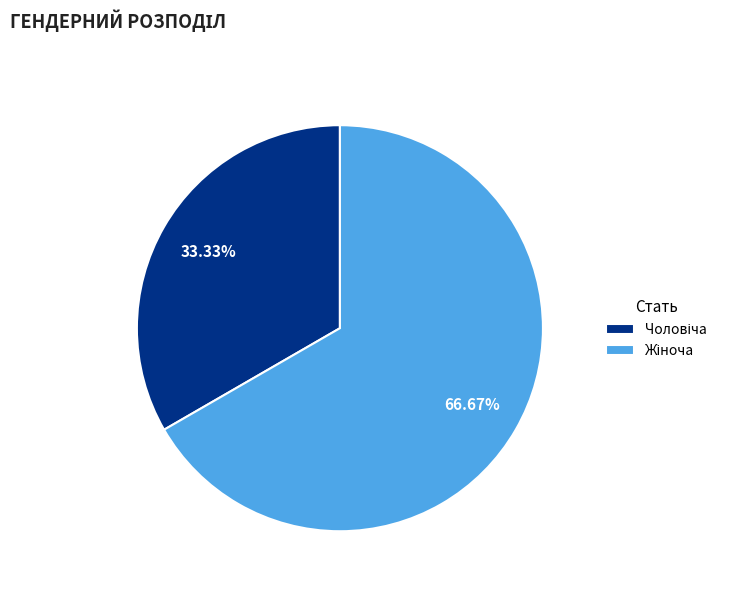

Count the number of slices in the pie.

2